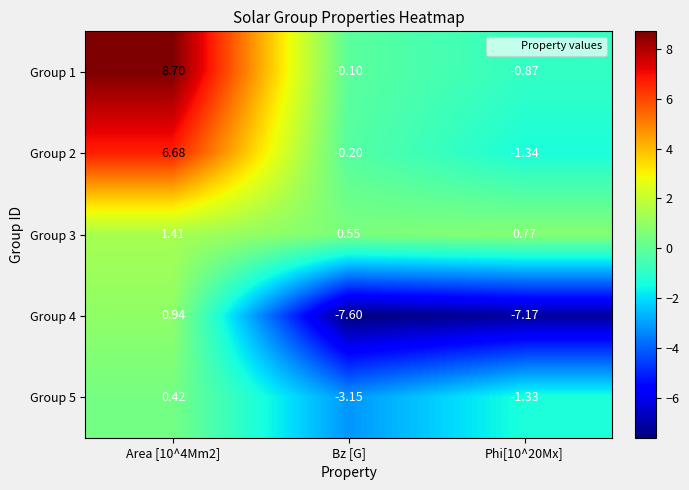

Which label corresponds to the largest value in the chart?

Area [10^4Mm2]